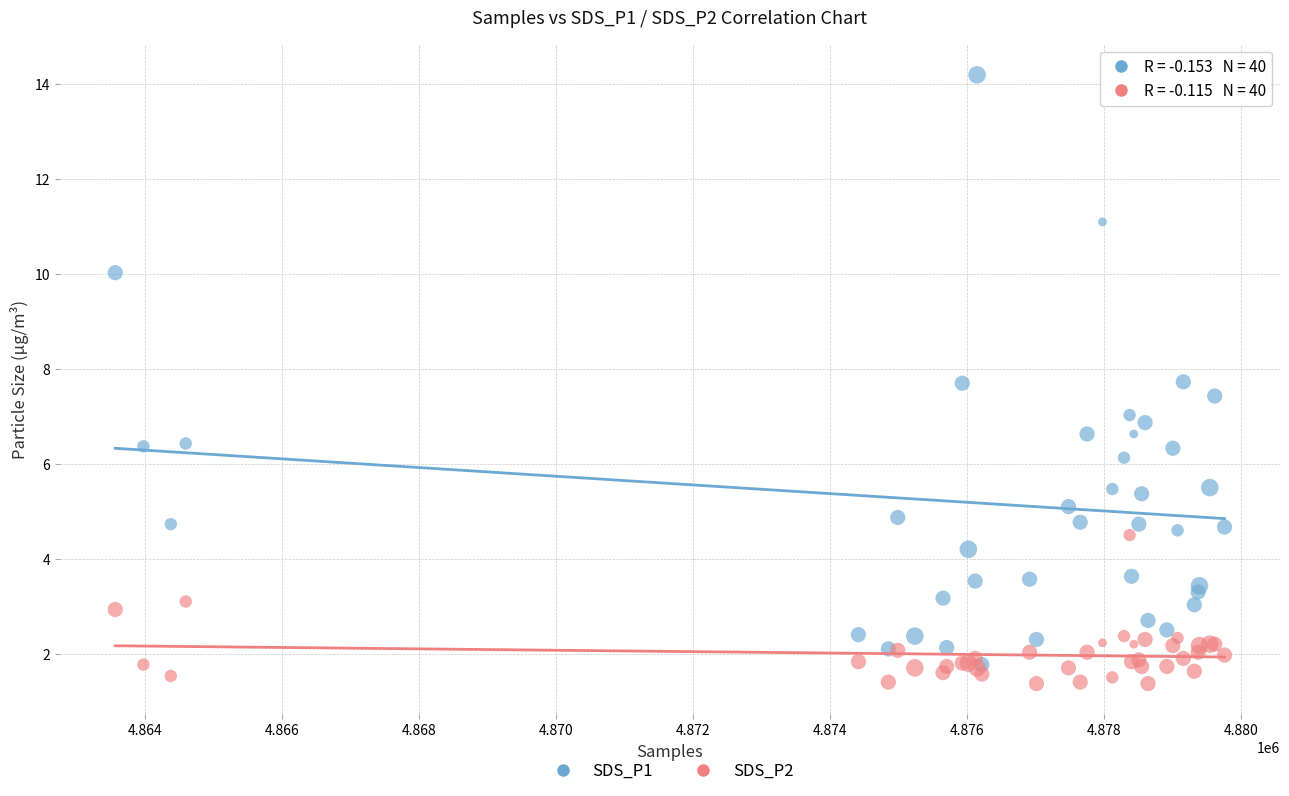

Which series reaches the minimum Y coordinate?

SDS_P2